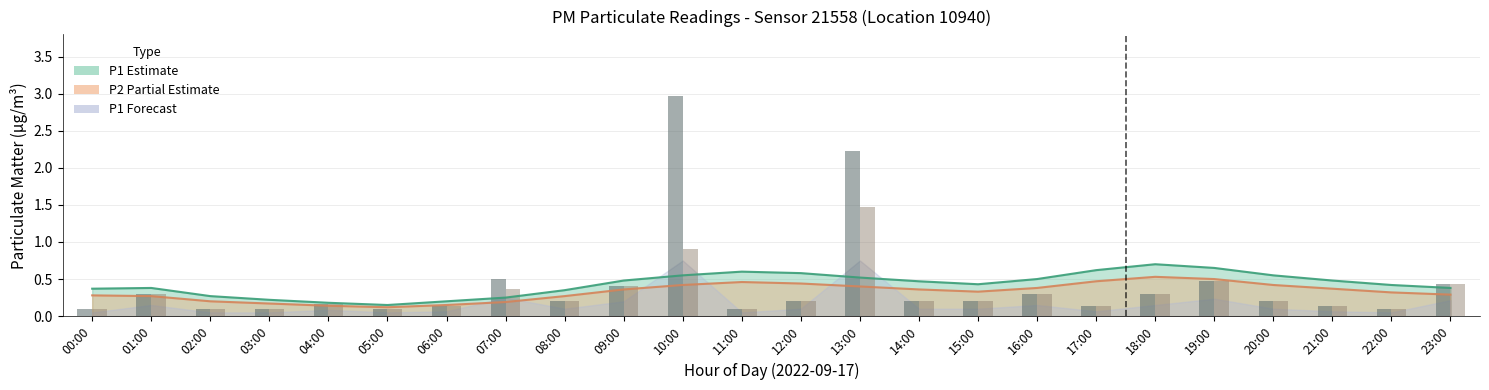

What is the label of the 17th bar from the right?

07:00